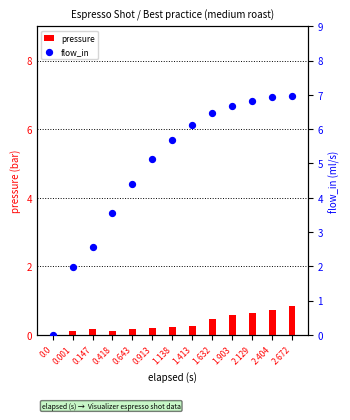

Which series has the largest Y range (max minus min)?

flow_in